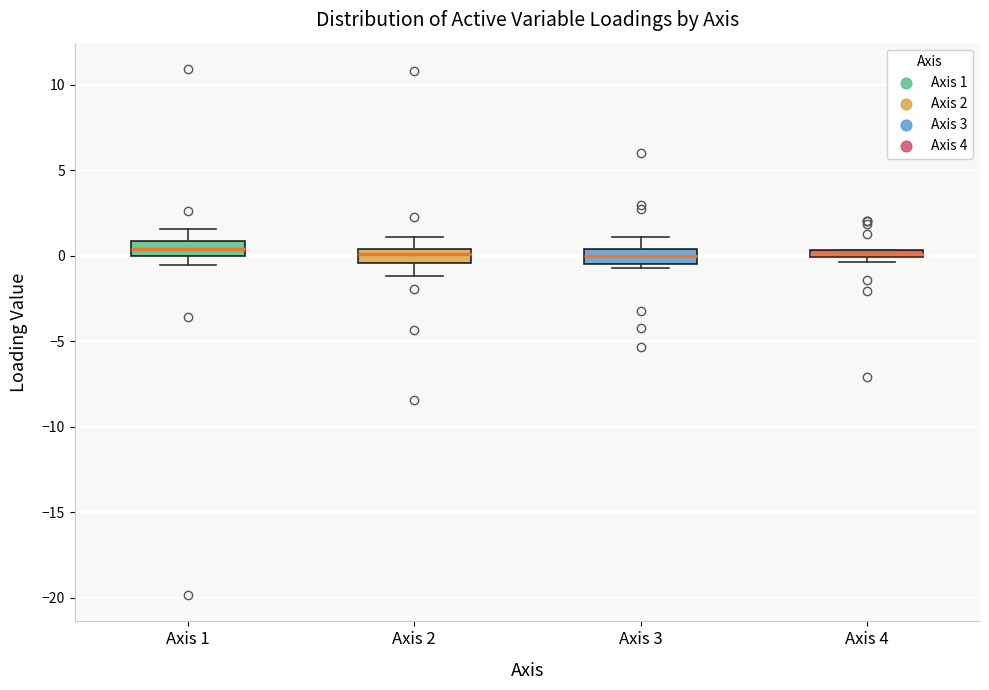

Where does the upper whisker of the box for Axis 1 end on the y-axis? The values are not printed on the chart, so give them approximately, as read against the axis.

1.5